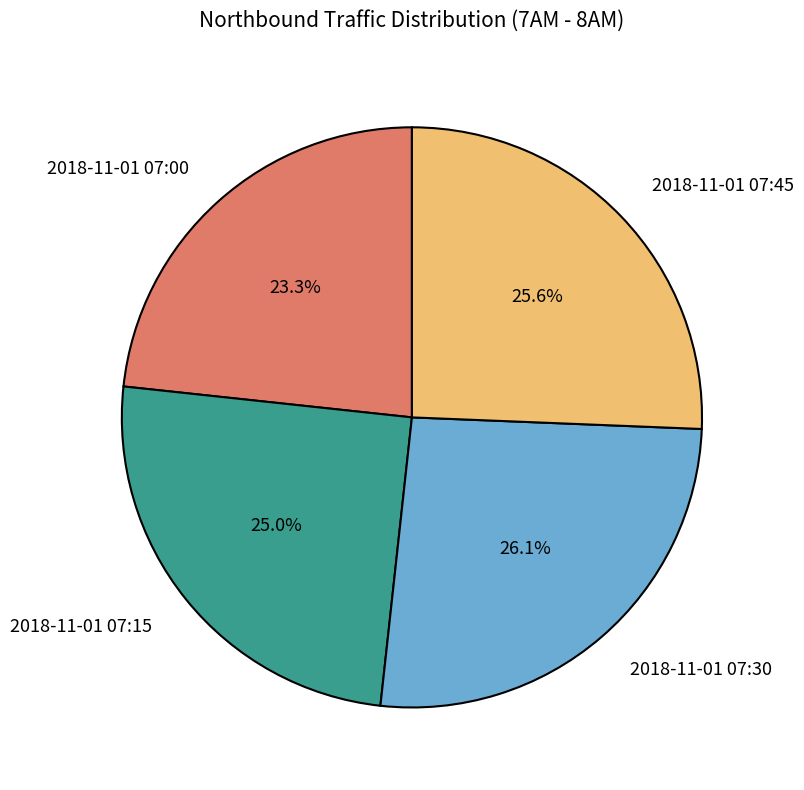

The 2018-11-01 07:30 slice represents 26% of the pie. True or false?

True